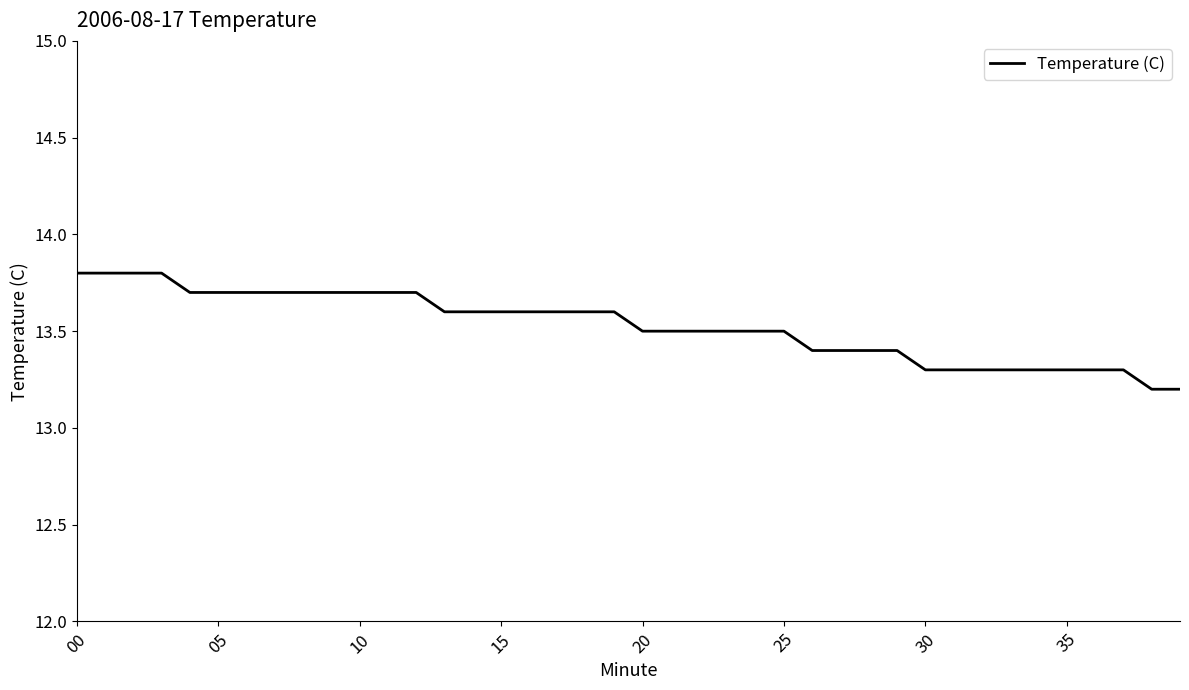

What is the difference between the second highest and second lowest values?

0.6